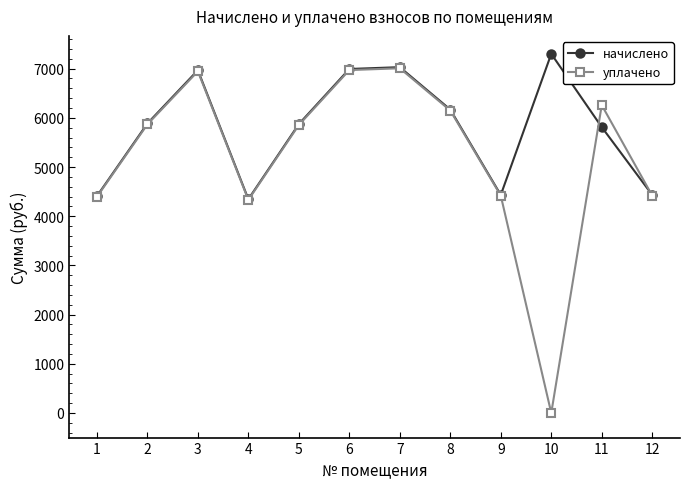

How many values in уплачено are above zero?

11